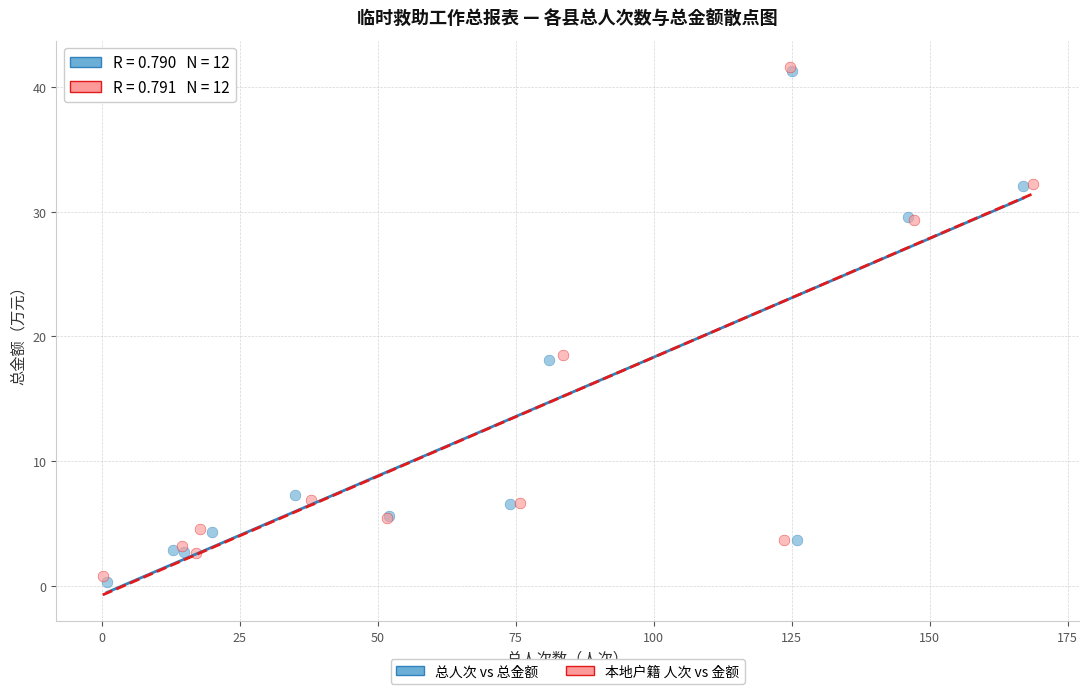

Which series contains the lowest Y value?

总人次 vs 总金额